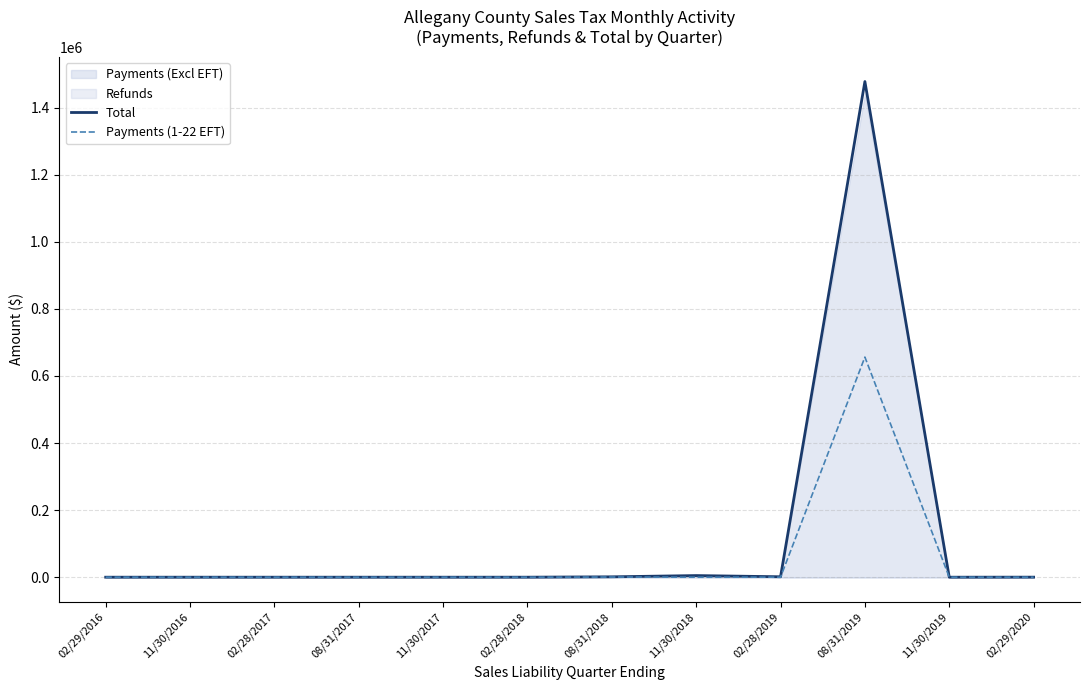

True or false: Total has more than 2 interior local peaks.

True